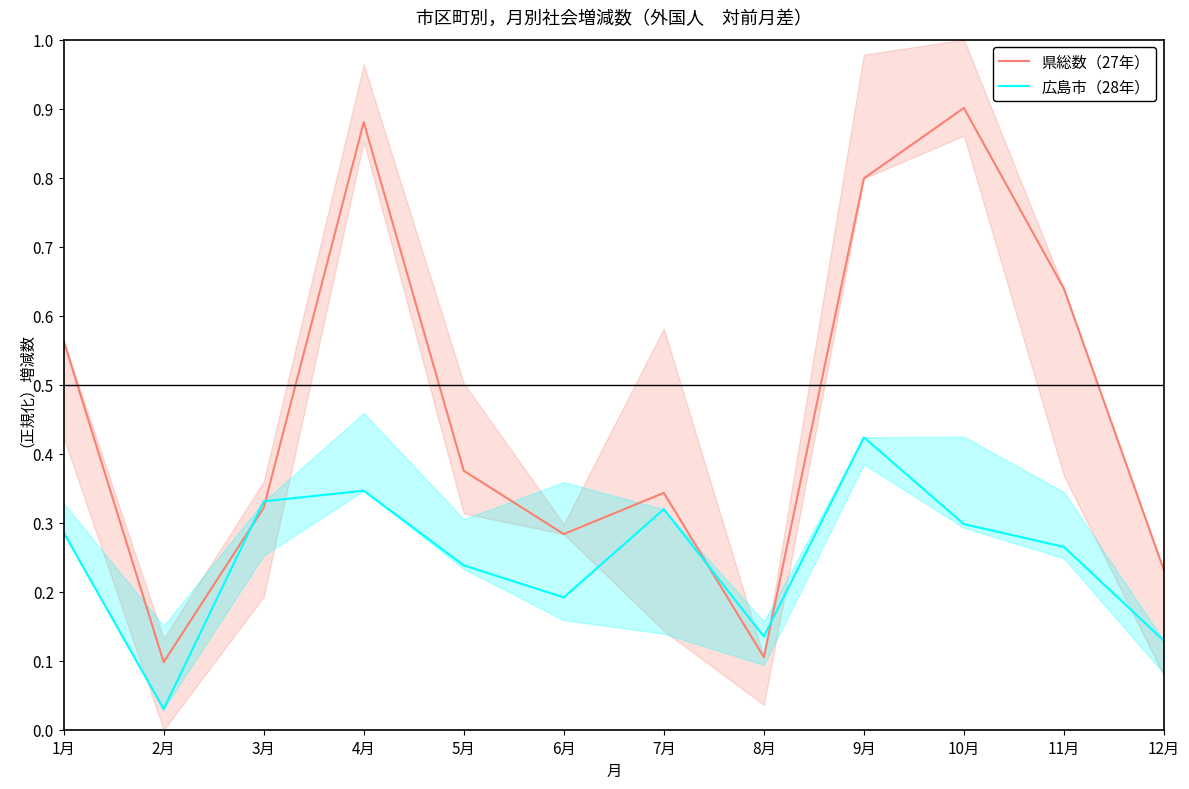

Reading left to right, transcribe all the data shown in this chart.

県総数（27年）: 0.6	0.1	0.3	0.9	0.4	0.3	0.3	0.1	0.8	0.9	0.6	0.2
広島市（28年）: 0.3	0.0	0.3	0.3	0.2	0.2	0.3	0.1	0.4	0.3	0.3	0.1